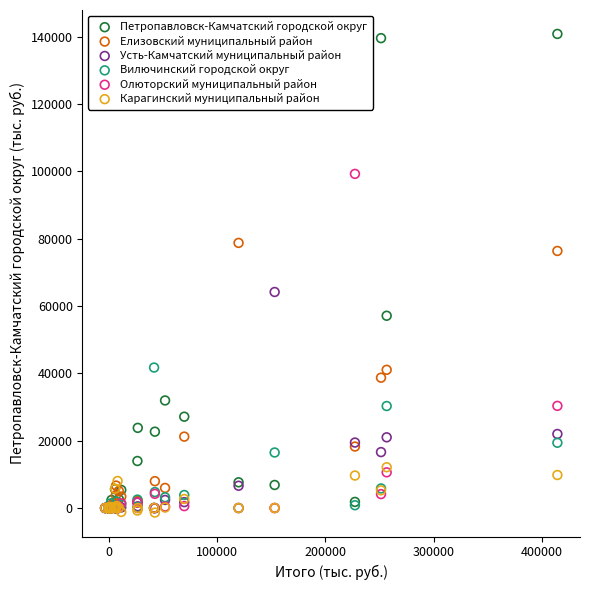

What are all the series names shown in the legend?

Петропавловск-Камчатский городской округ, Елизовский муниципальный район, Усть-Камчатский муниципальный район, Вилючинский городской округ, Олюторский муниципальный район, Карагинский муниципальный район